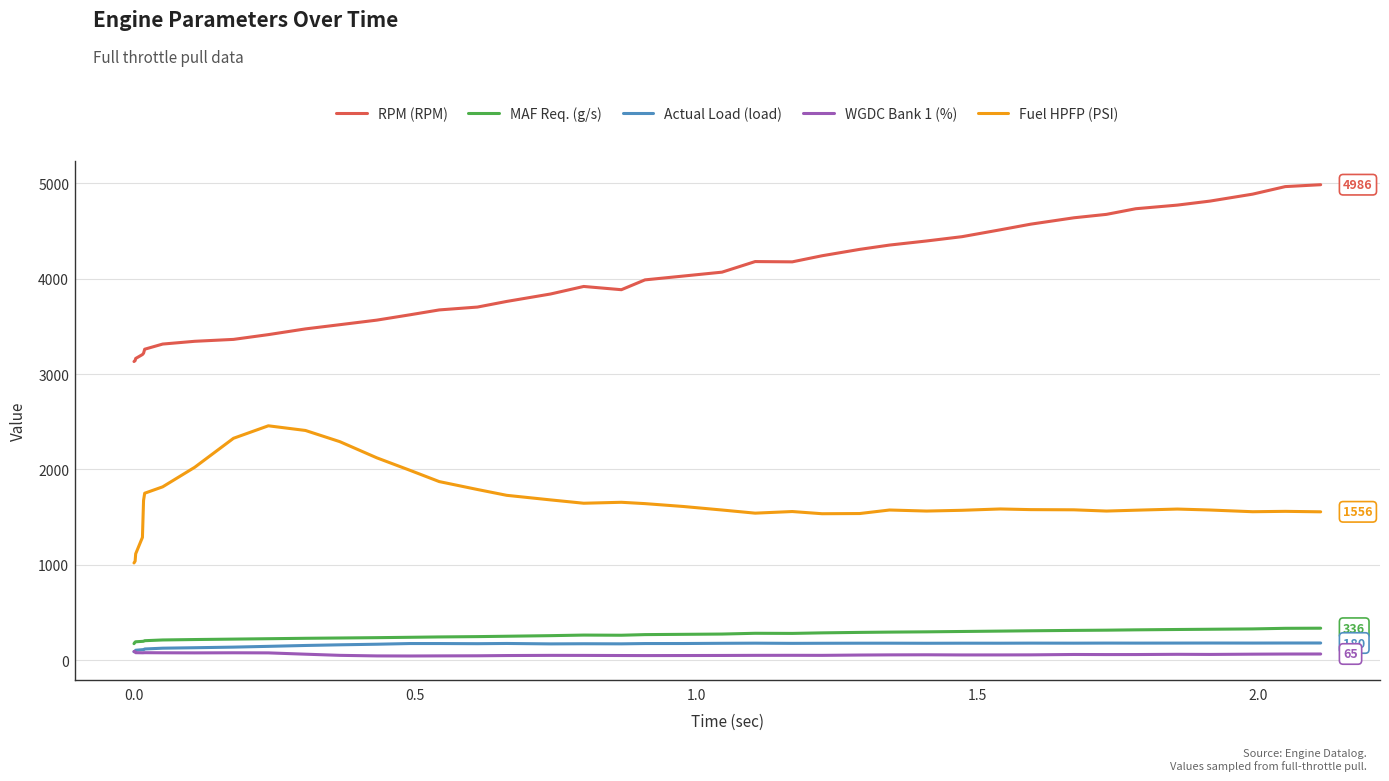

What is the greatest value displayed?

4986.0